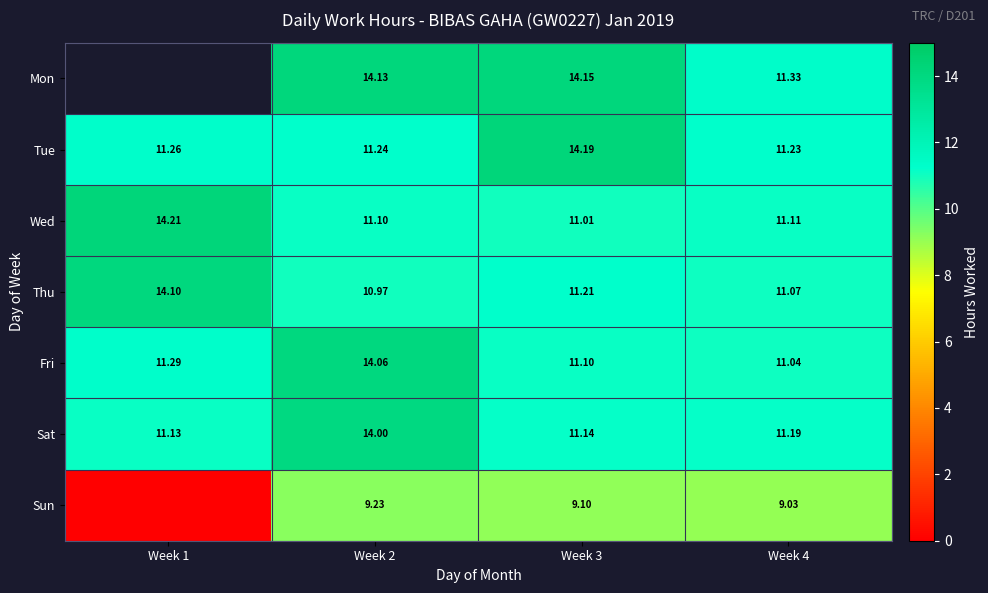

At which category is the sum across all series the highest?

Week 2